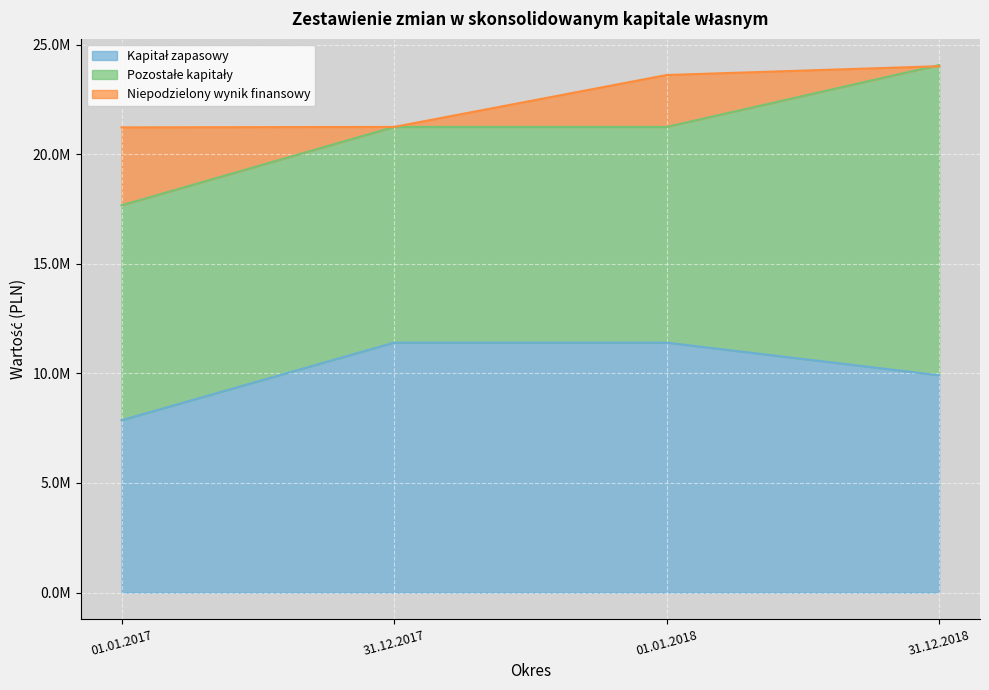

What position from the left is 01.01.2018?

3